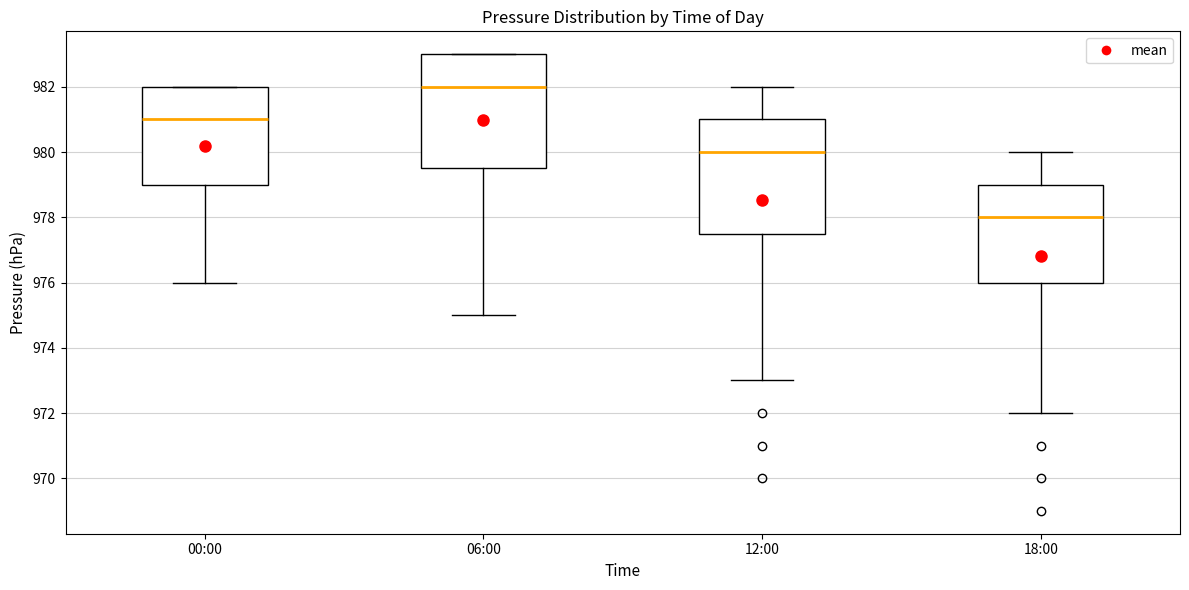

Where is the upper edge of the box for 00:00 on the y-axis? The values are not printed on the chart, so give them approximately, as read against the axis.

982.0